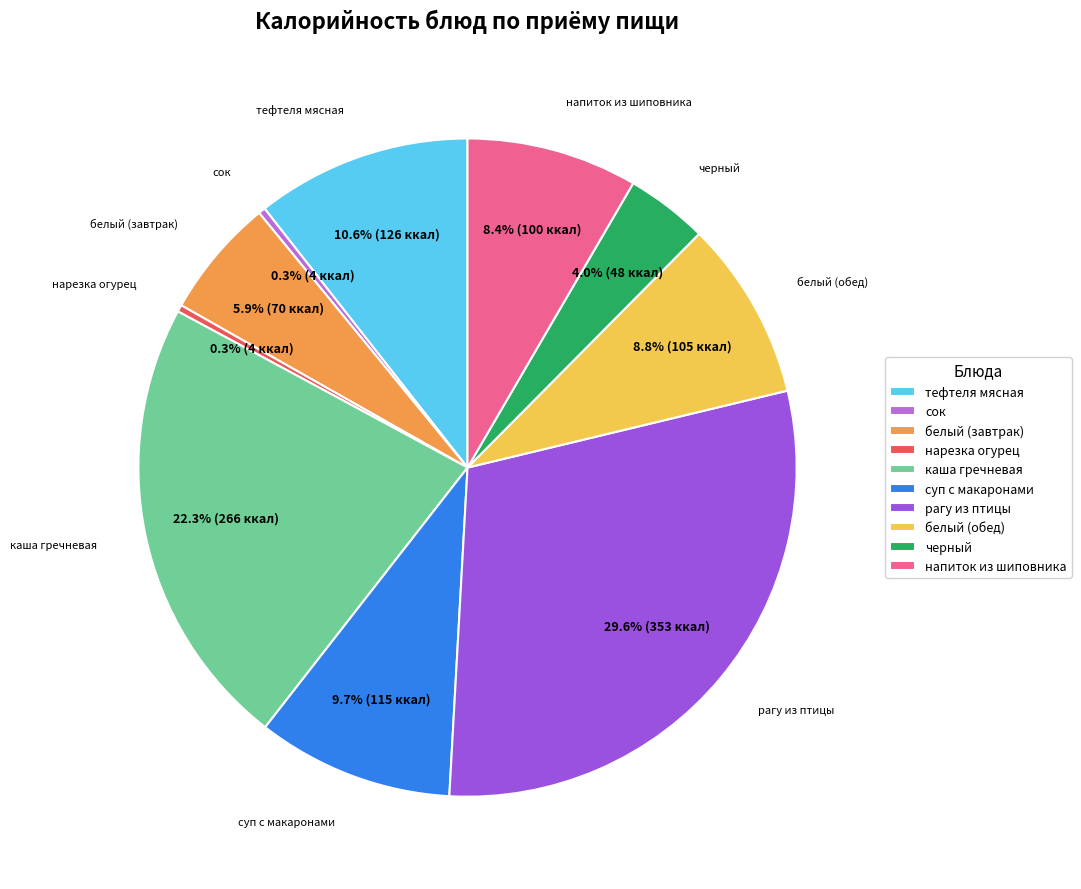

Does белый (обед) represent more than half of the total?

No